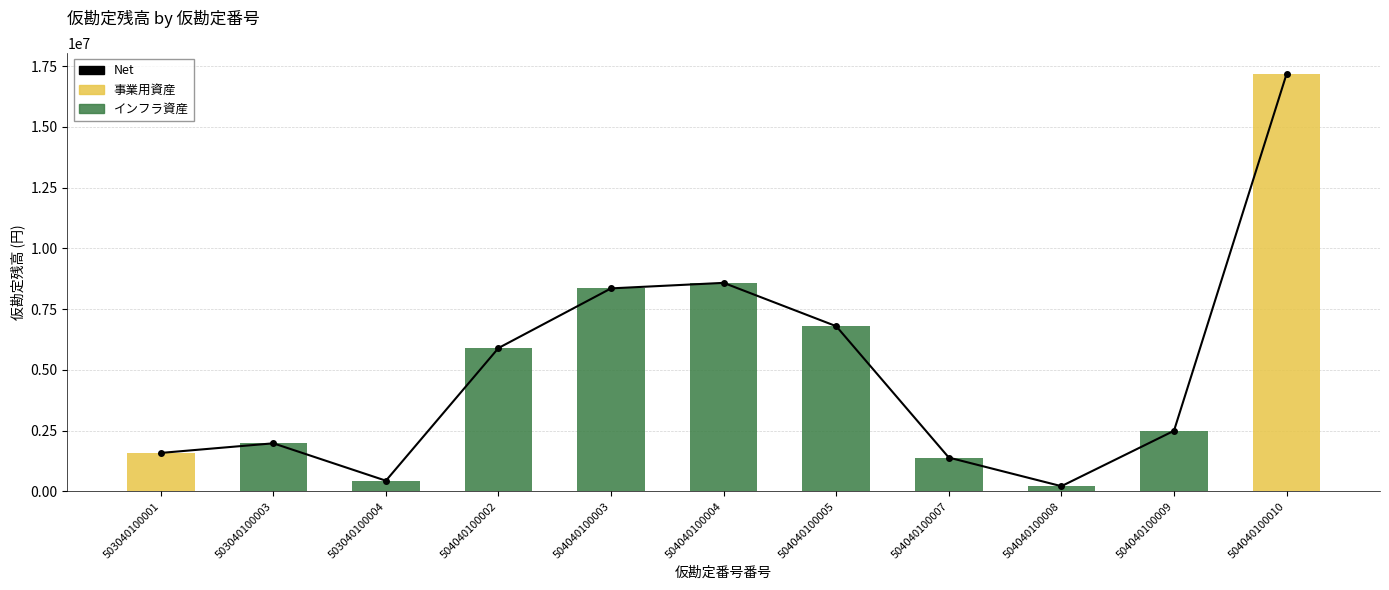

At which category is the sum across all series the highest?

504040100010